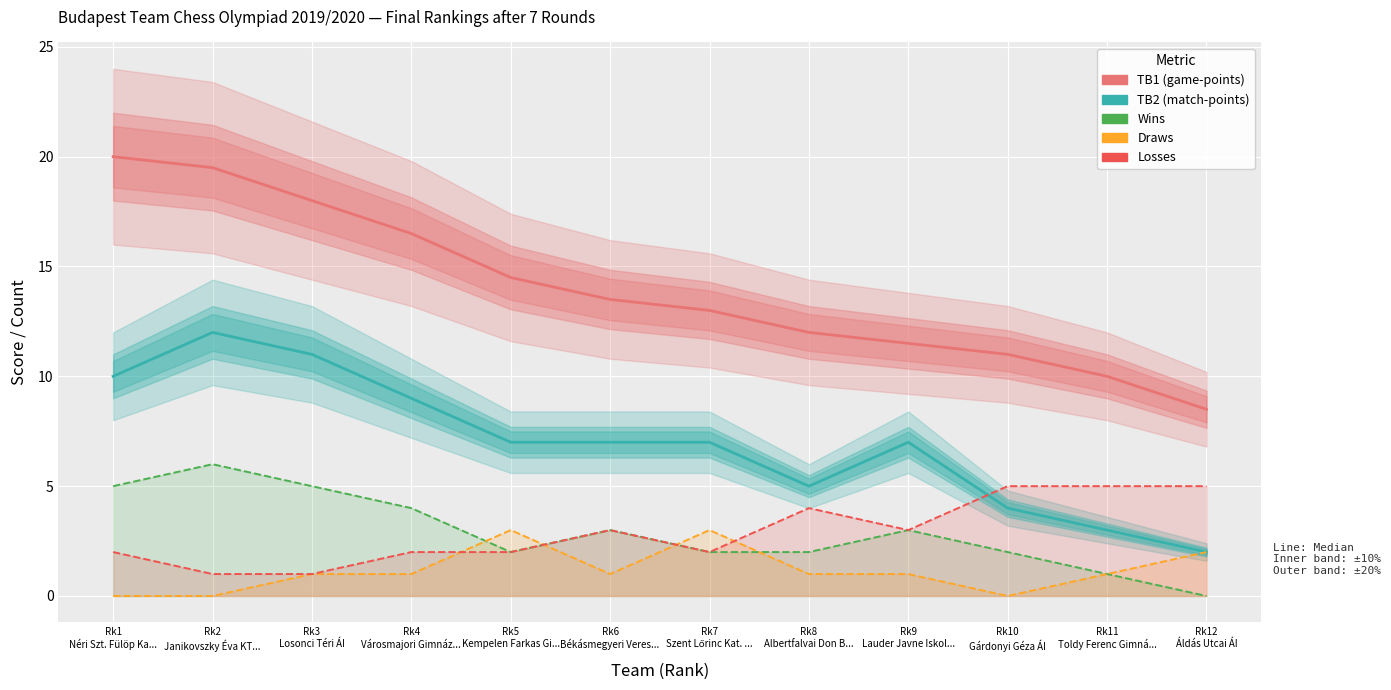

Where is the first local minimum for Wins?

Rk5
Kempelen Farkas Gi...